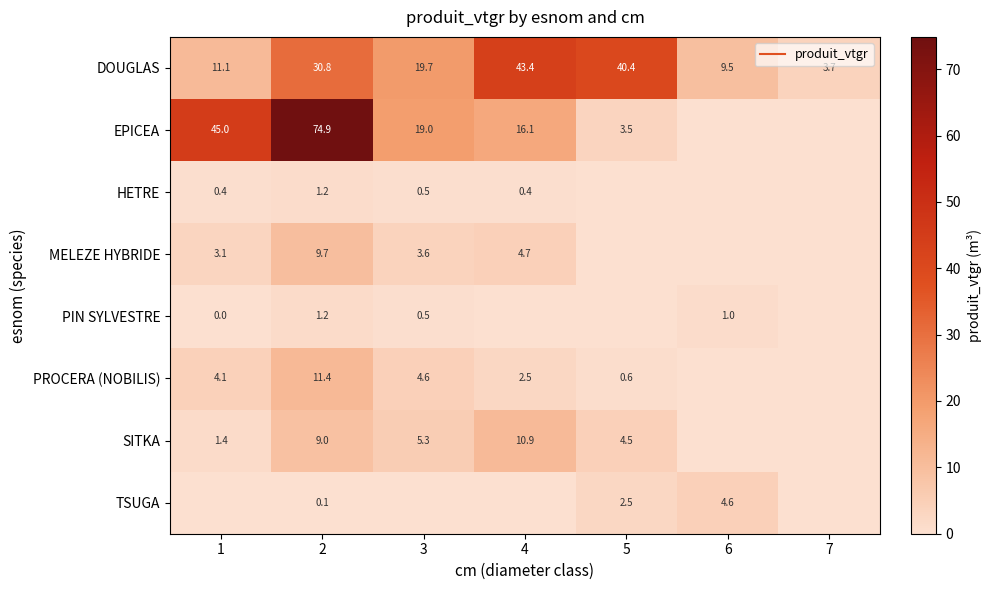

Which label corresponds to the smallest value in the chart?

6